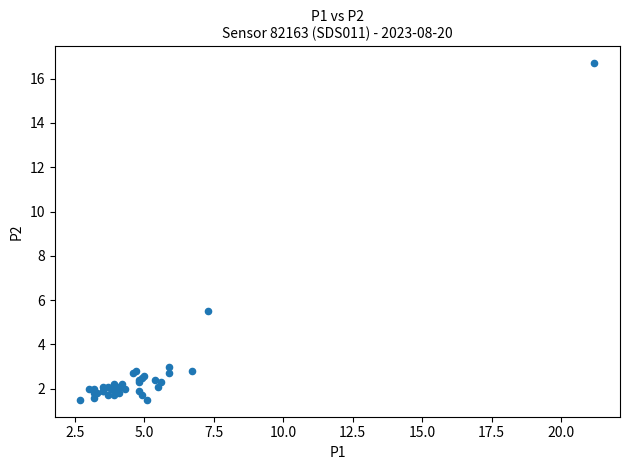

What Y value in the scatter plot is closest to 9?

5.5